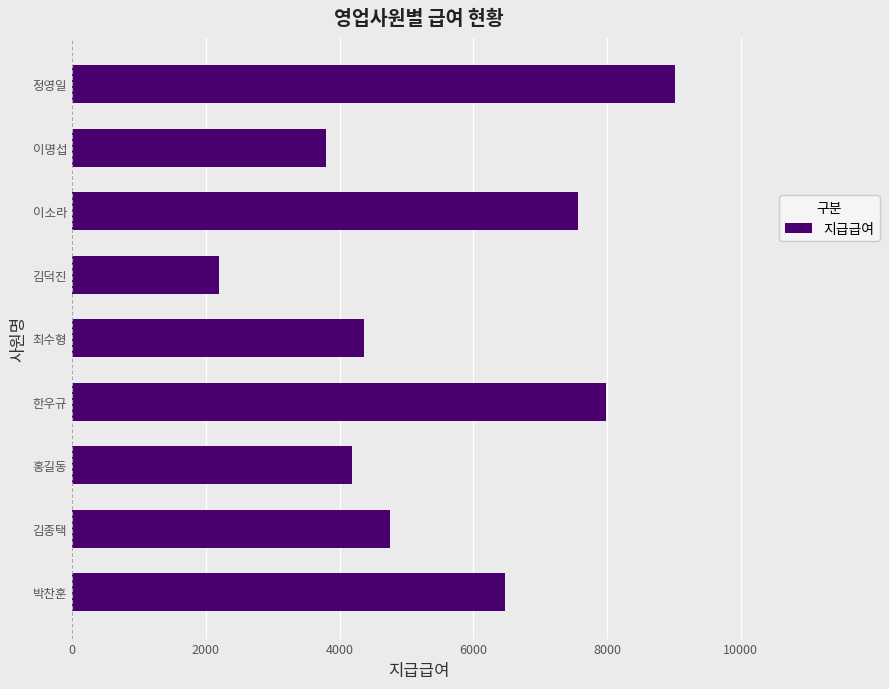

What is the sum of all values?

50340